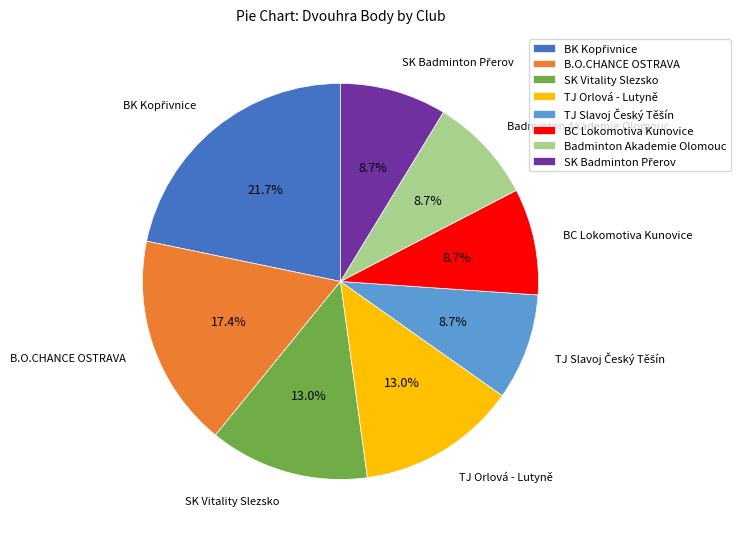

Is BC Lokomotiva Kunovice the majority of the pie?

No